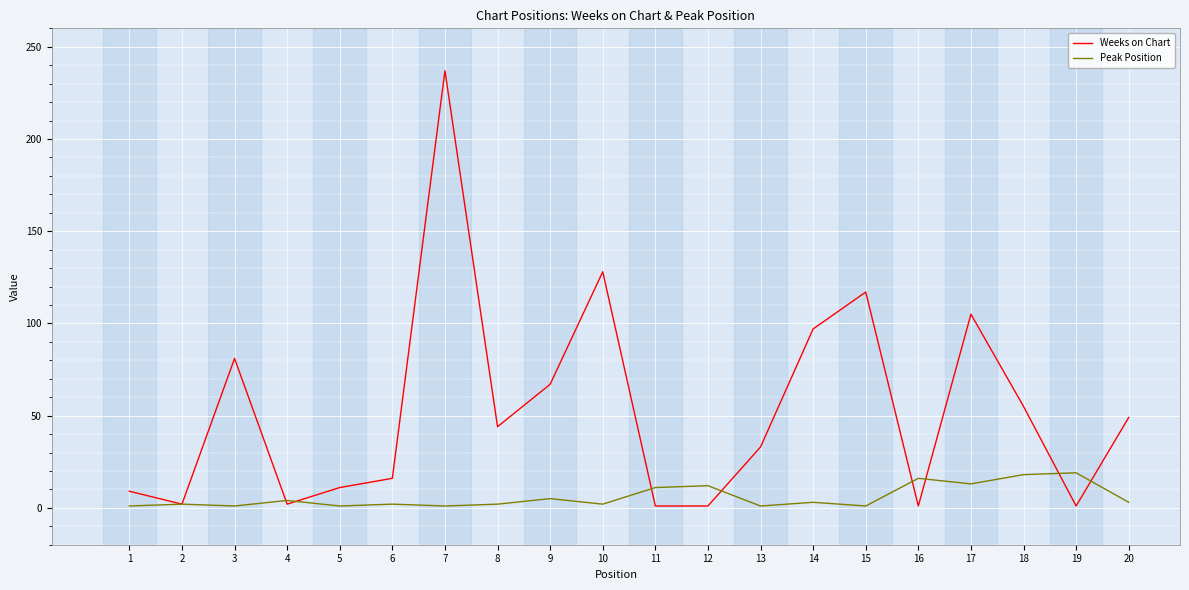

Rank the series by their average value, from lowest to highest.

Peak Position, Weeks on Chart